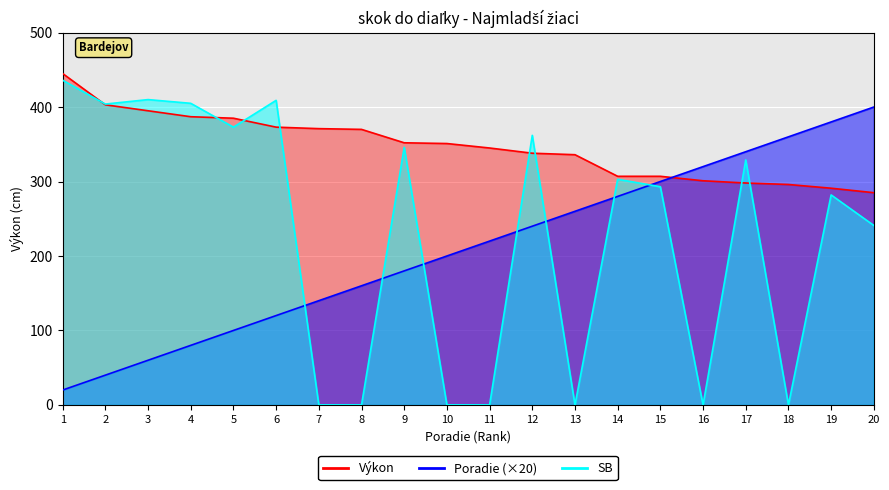

How many lines are shown in the chart?

3